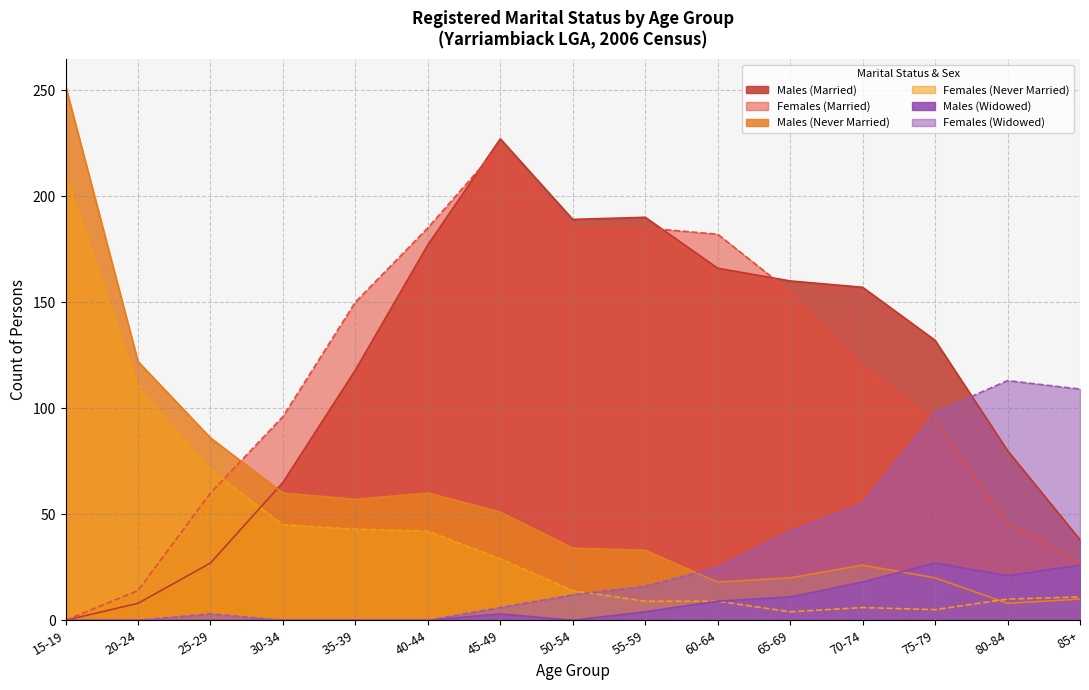

What is the sum of all Females (Married) values?

1723